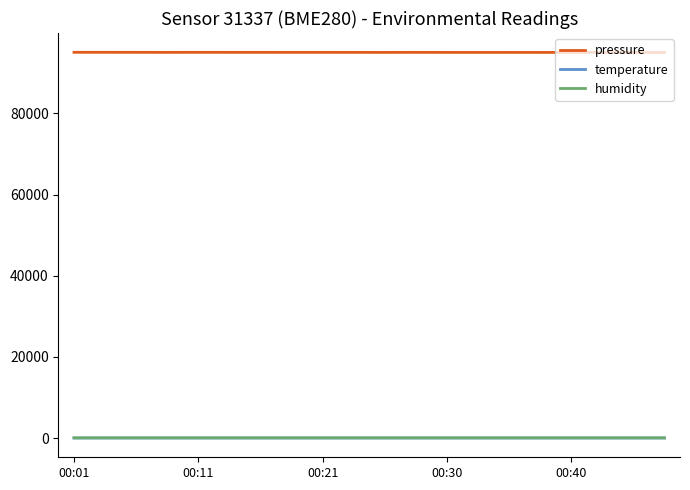

Which series has the largest total across all categories?

pressure